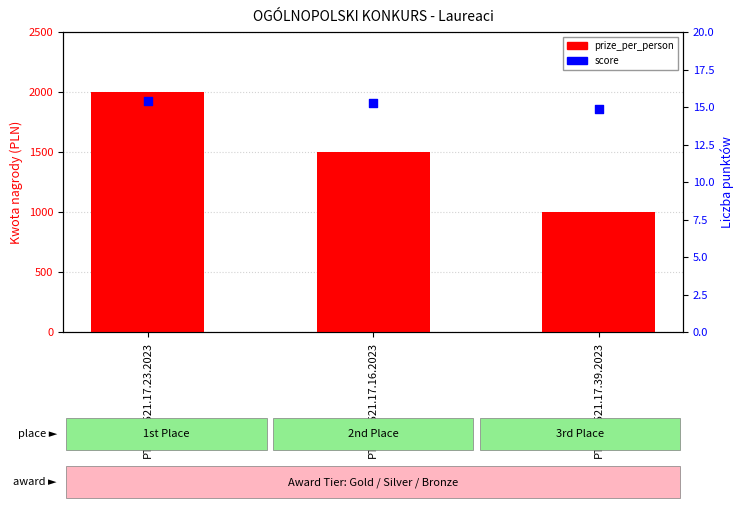

Which series has the largest total across all categories?

prize_per_person